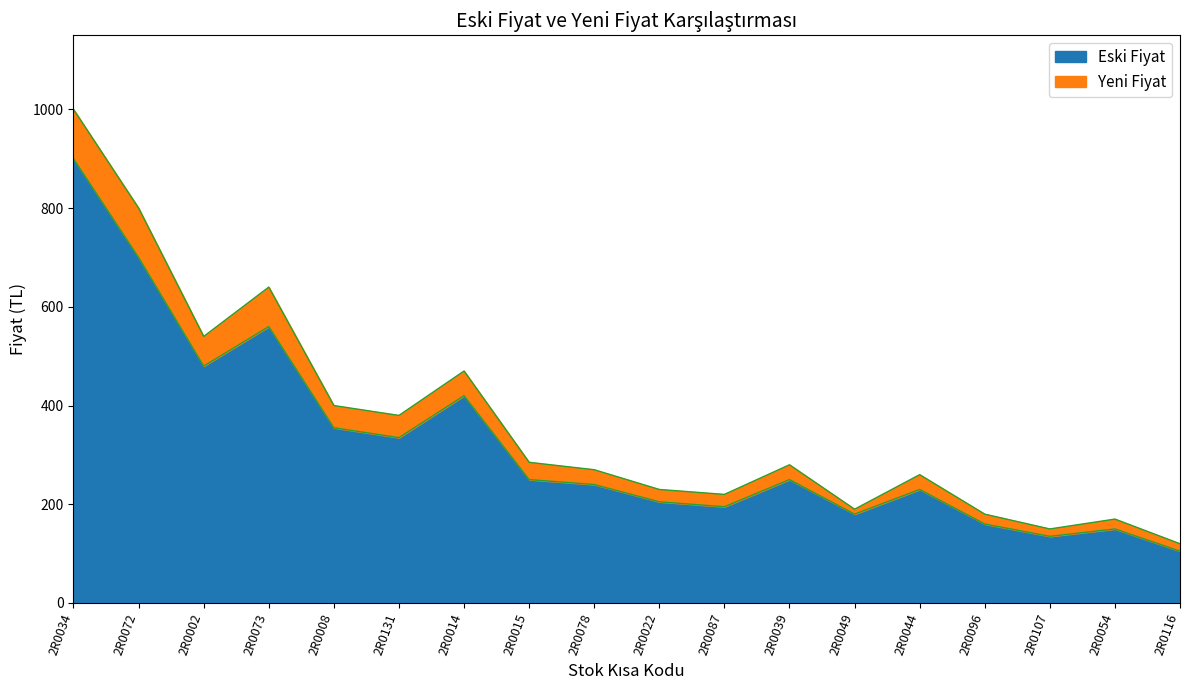

True or false: Eski Fiyat and Yeni Fiyat intersect in this chart.

False